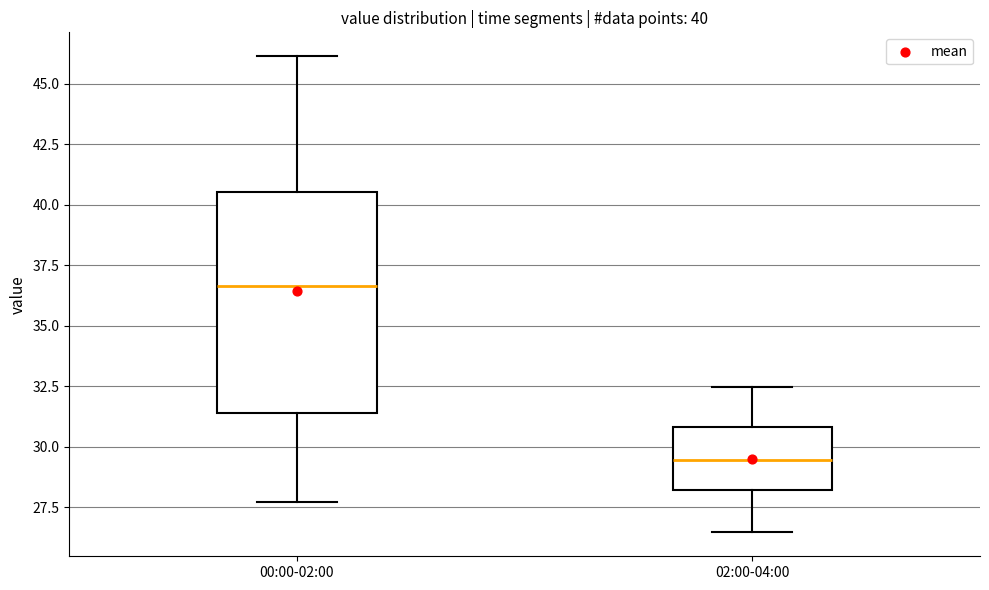

Which box's median line is the lowest?

02:00-04:00